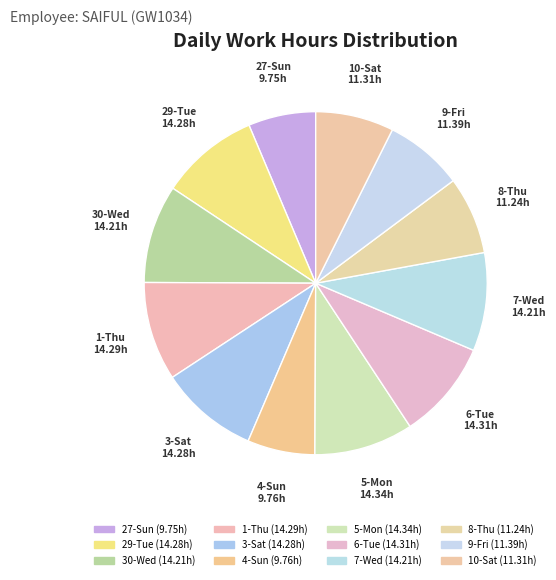

Is there any slice that represents more than half of the pie?

No